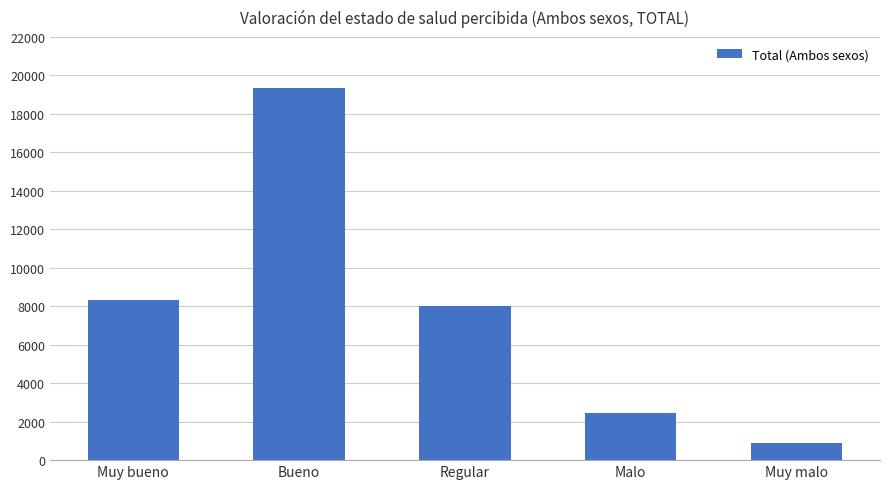

Reading left to right, transcribe all the data shown in this chart.

Muy bueno=8312.7	Bueno=19342.8	Regular=7992.4	Malo=2435.0	Muy malo=876.8